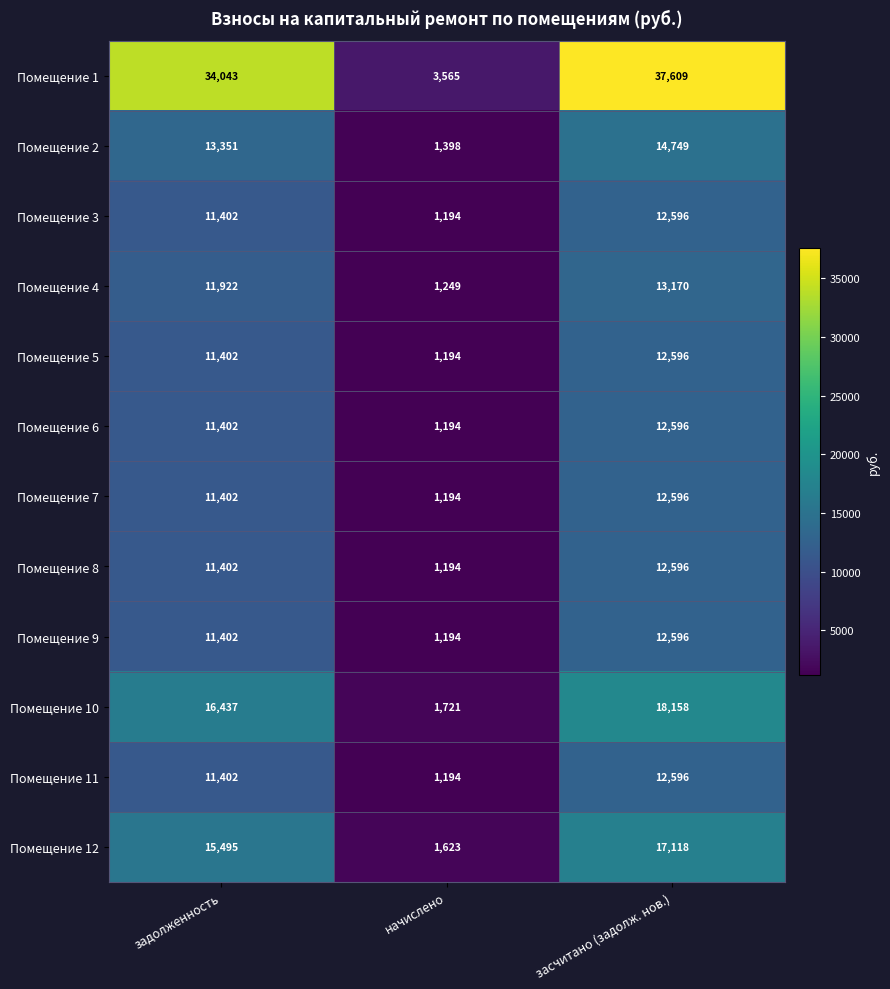

At which category is the sum across all series the highest?

засчитано (задолж. нов.)